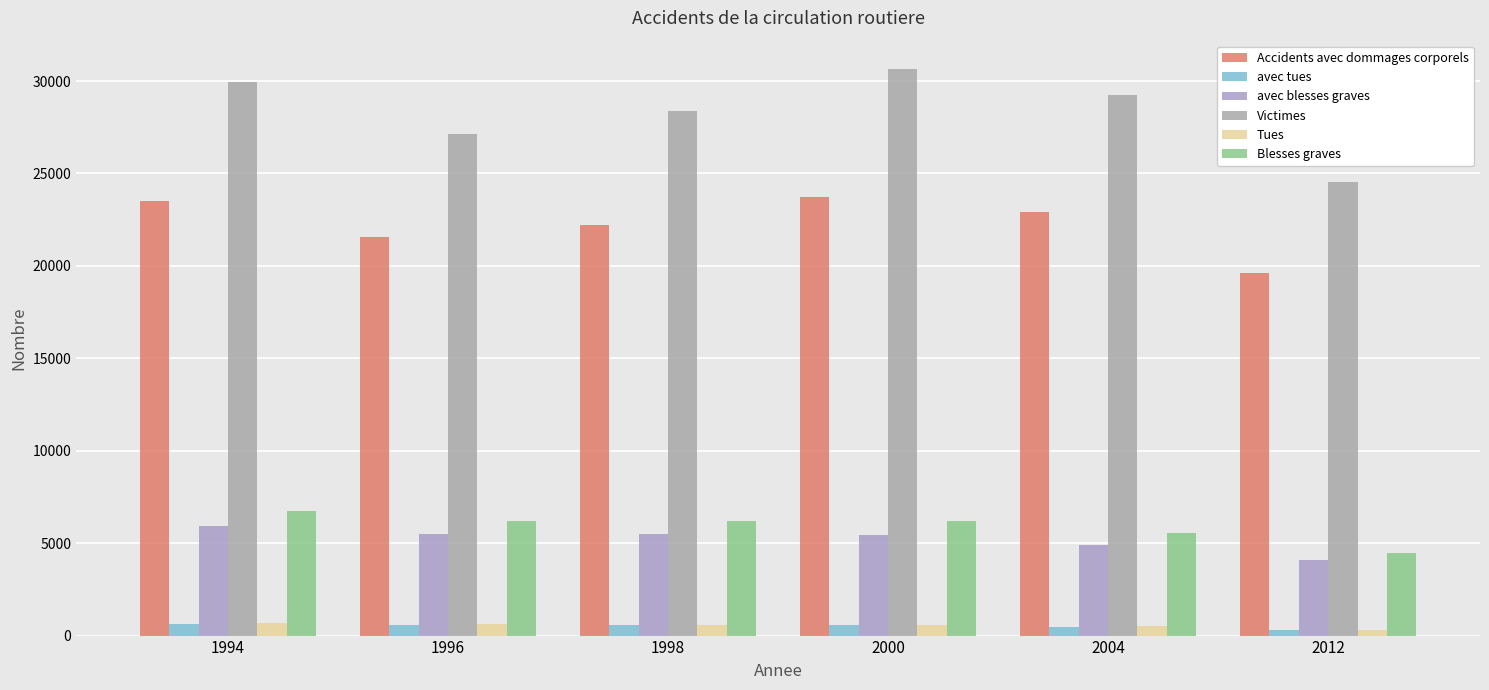

What is the difference between the maximum and minimum values in the avec tues series?

324